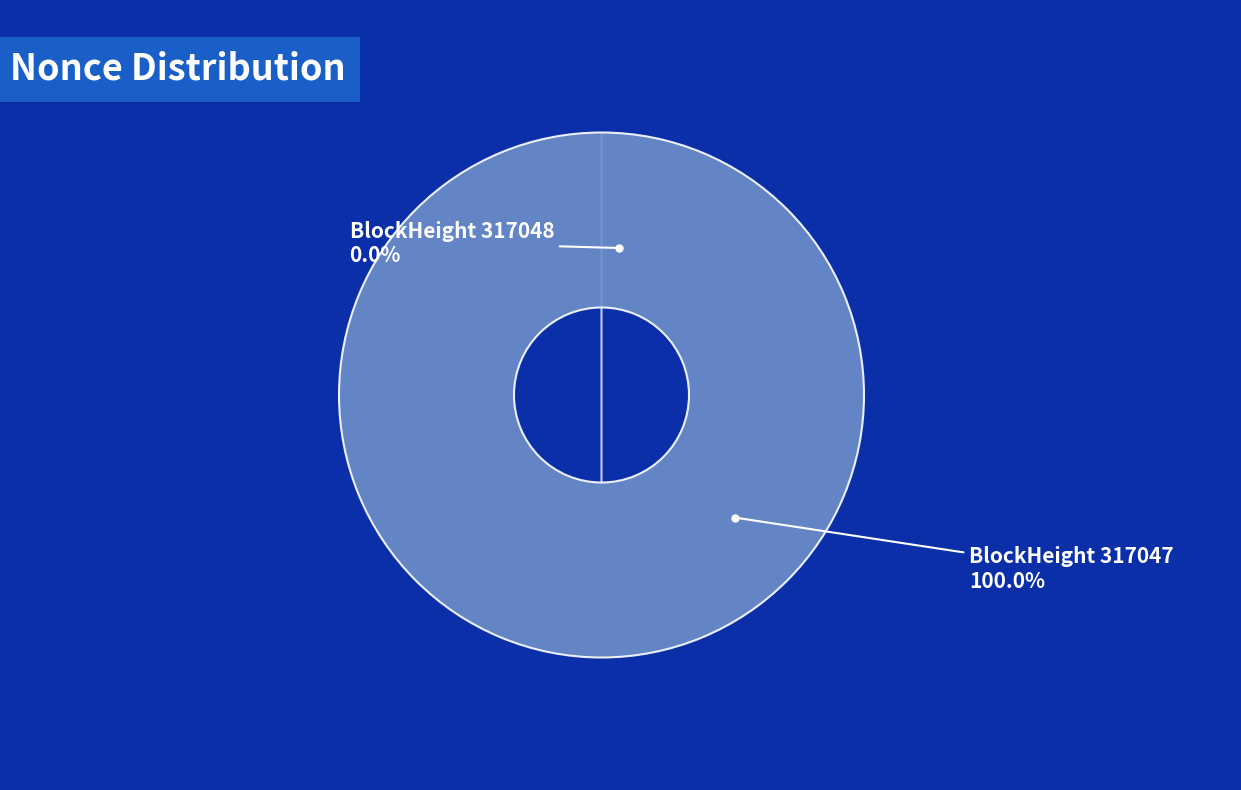

Does any single category account for the majority?

Yes